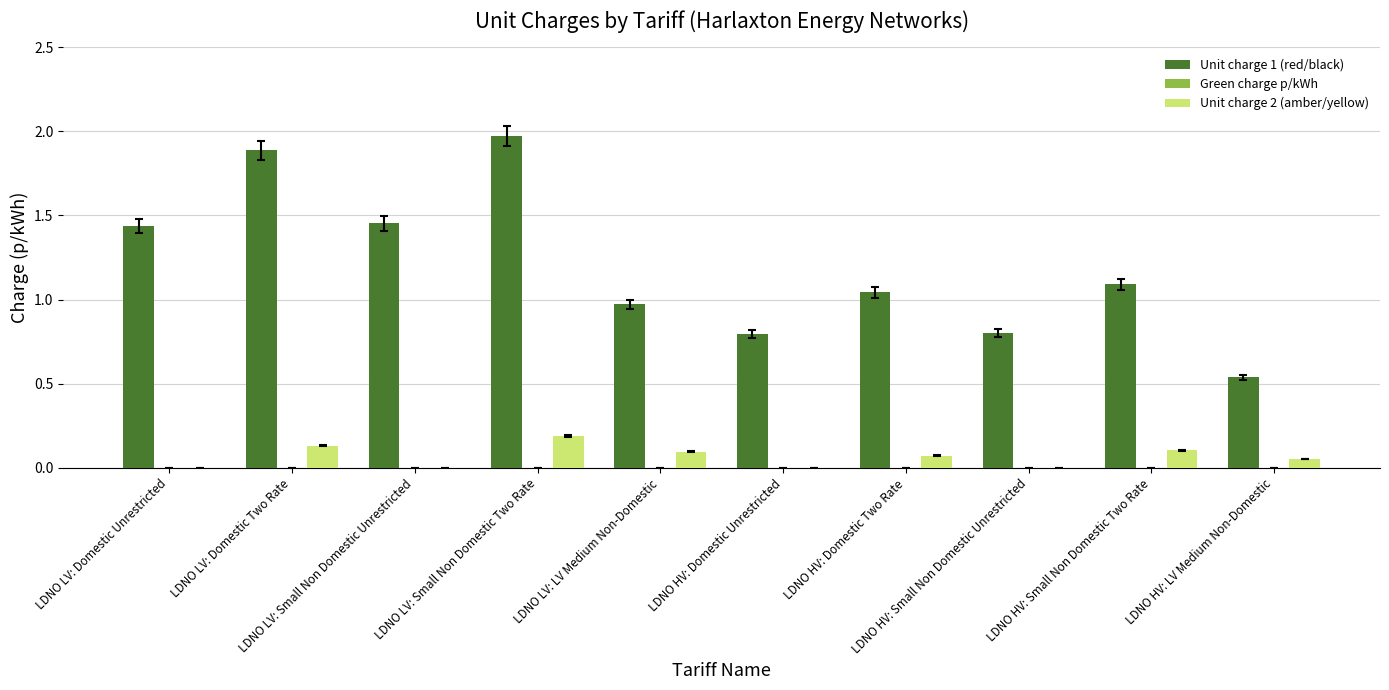

Which series has the largest total across all categories?

Unit charge 1 (red/black)